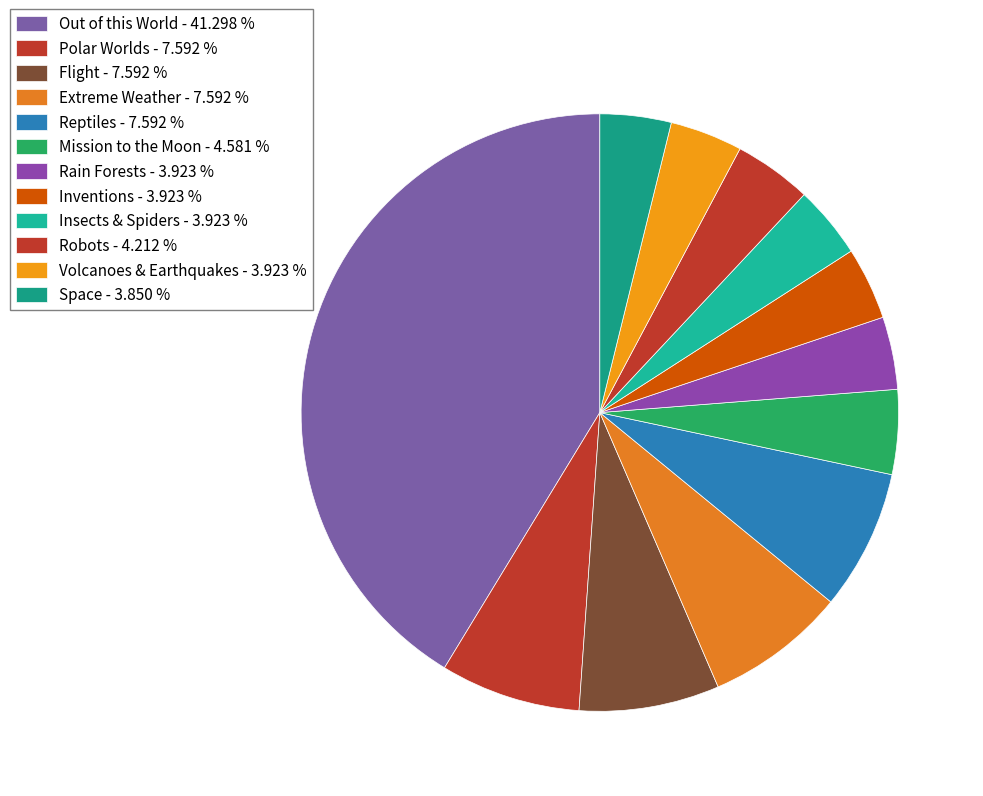

Which slice is the smallest?

Space